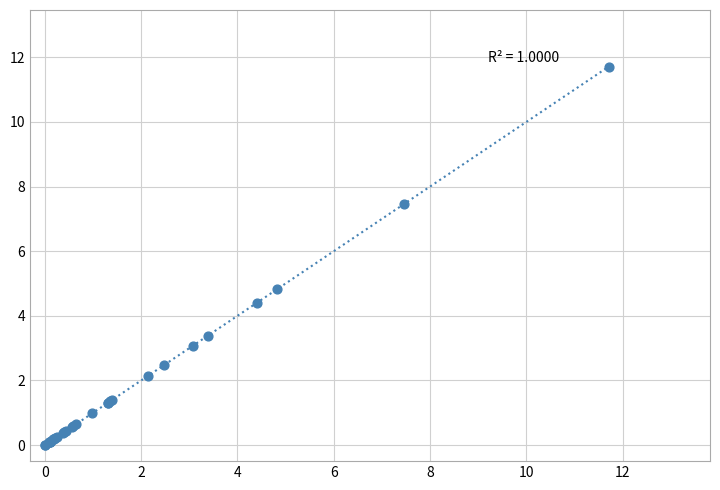

What Y value in the scatter plot is closest to 5?

4.8